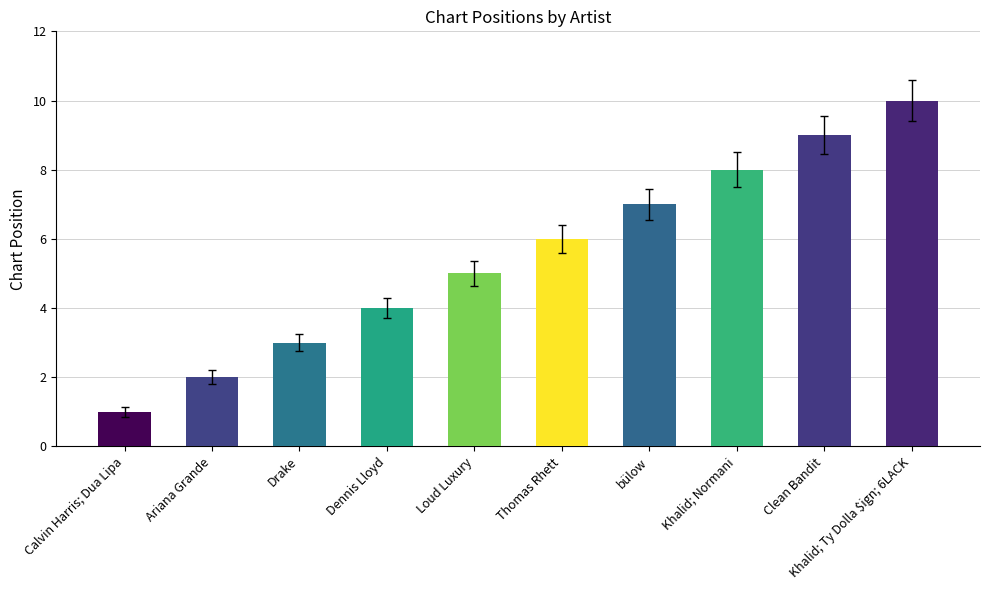

The chart shows a value of 4 at Dennis Lloyd. True or false?

True